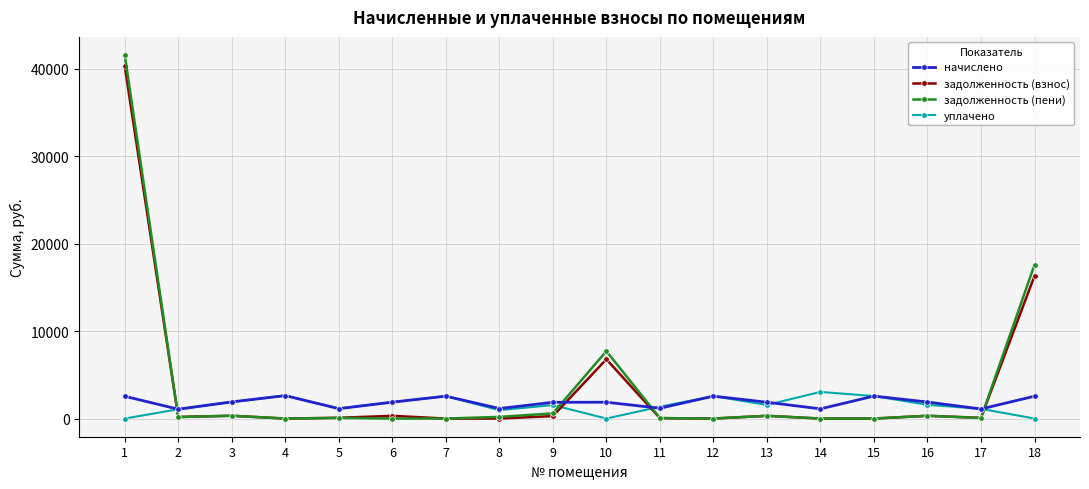

Is the value of задолженность (взнос) at 5 greater than the value of начислено at 3?

No